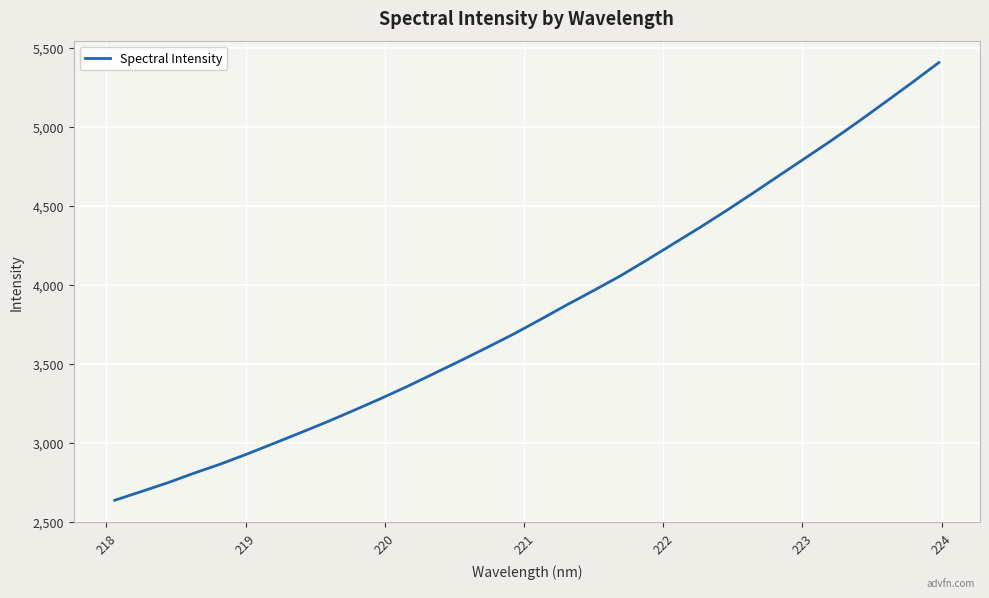

What is the greatest value displayed?

5408.0